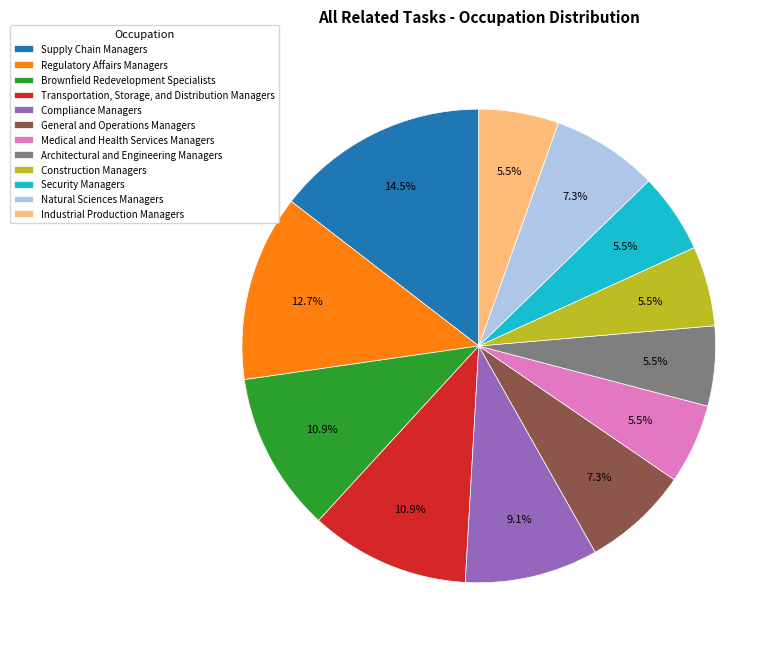

Which slice is the largest?

Supply Chain Managers